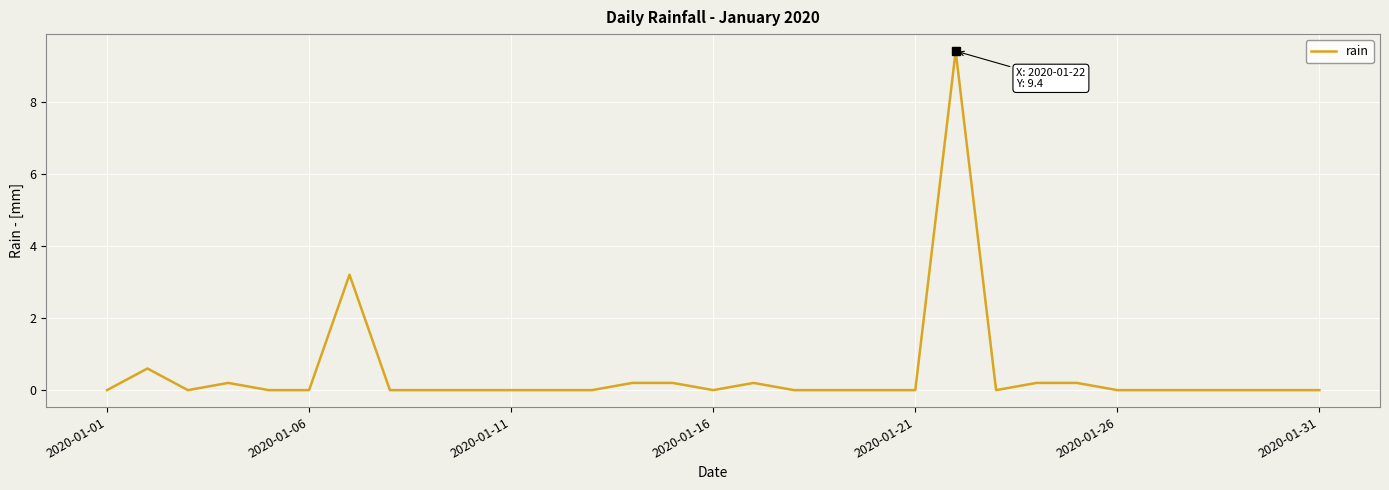

What is the greatest value displayed?

9.4